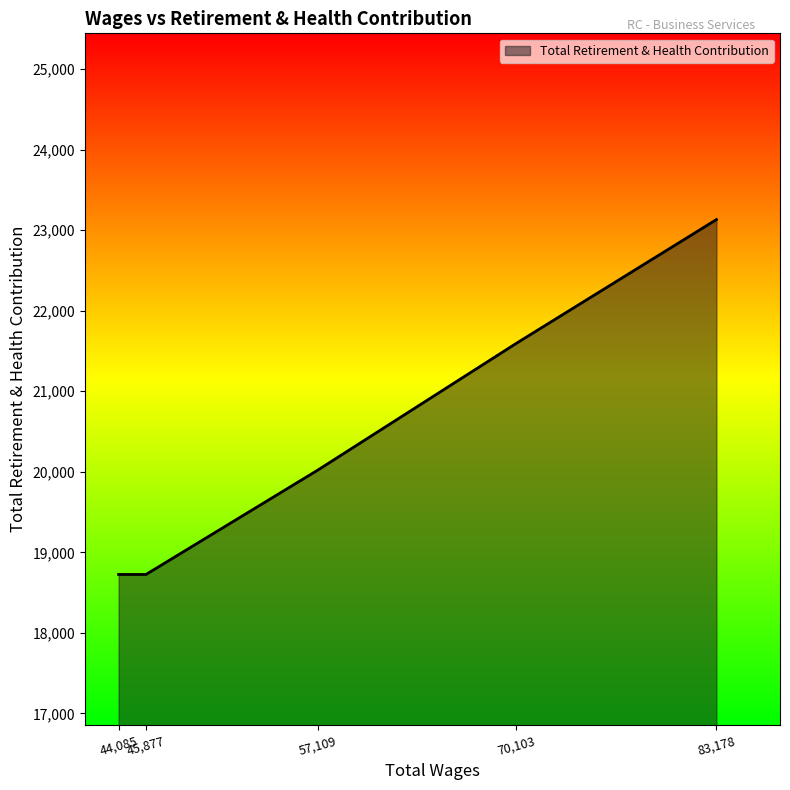

What is the greatest value displayed?

23133